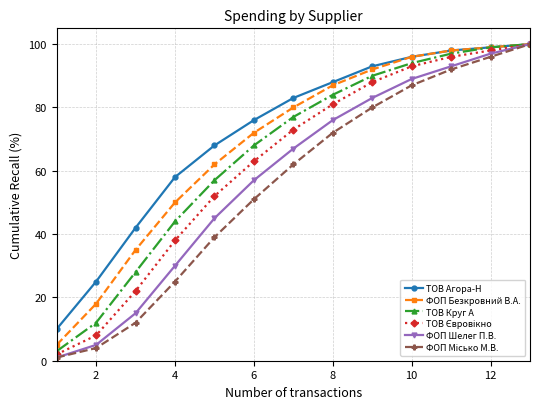

At how many categories does at least one series exceed 48?

10